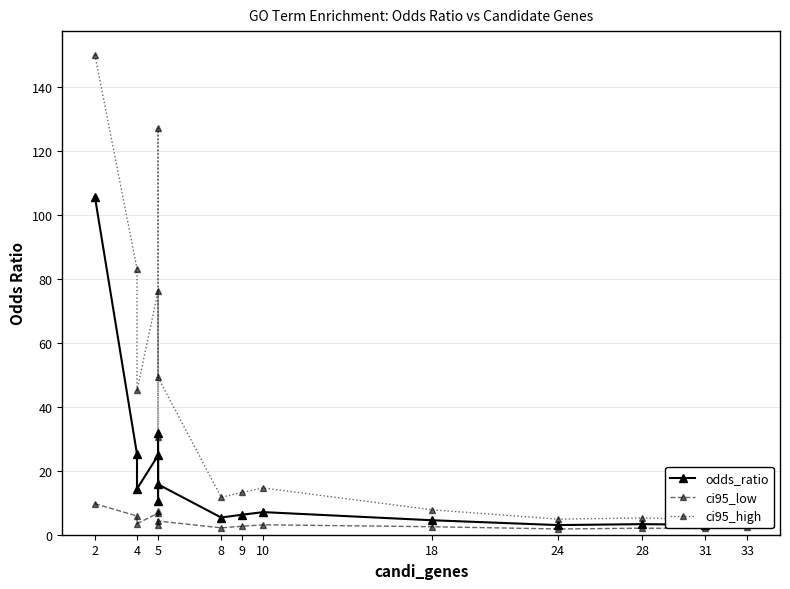

What is the maximum value shown in the chart?

150.0